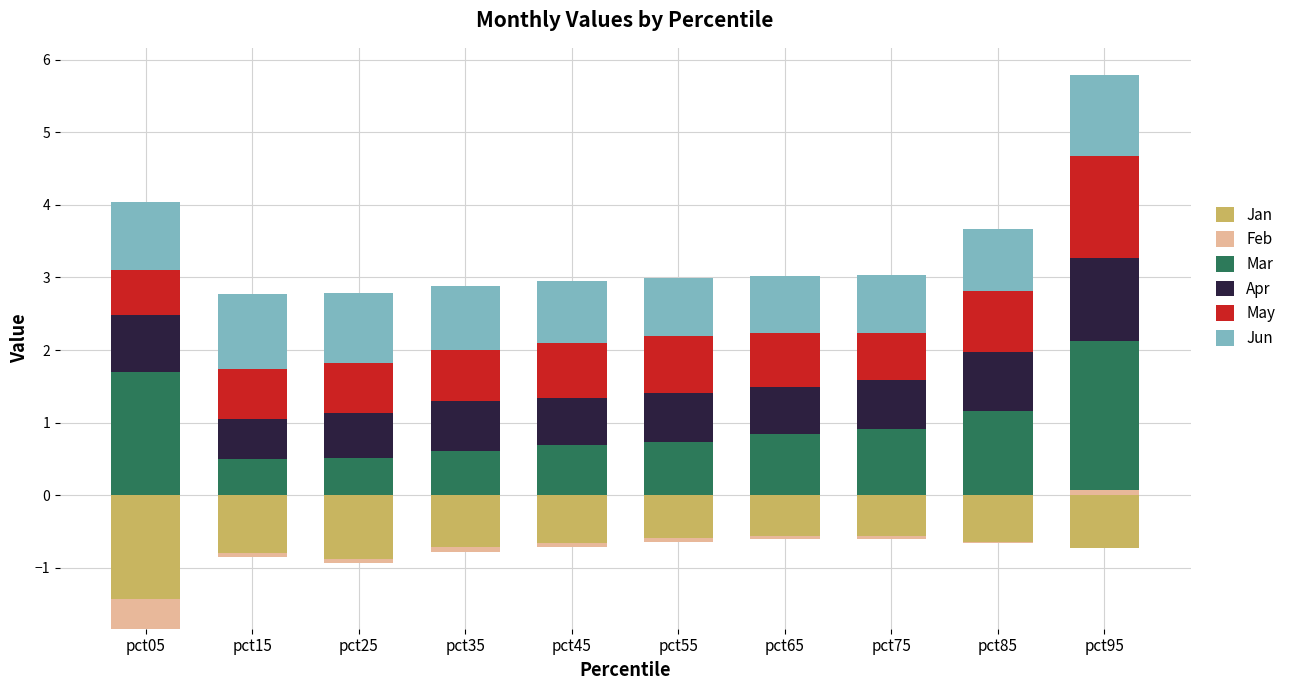

What are all the series names shown in the legend?

Jan, Feb, Mar, Apr, May, Jun